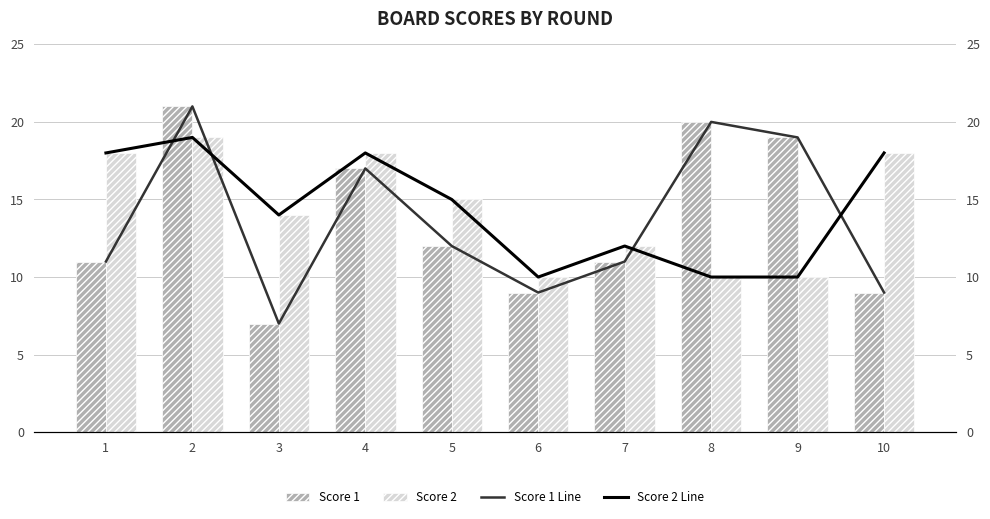

What is the difference between the maximum and minimum values in the Score 1 series?

14